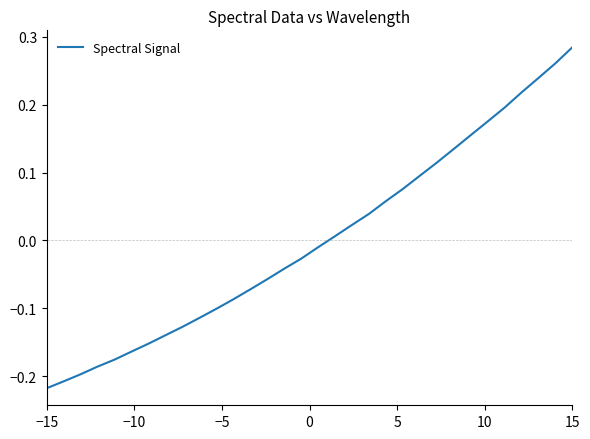

What is the difference between the maximum and minimum values?

0.5